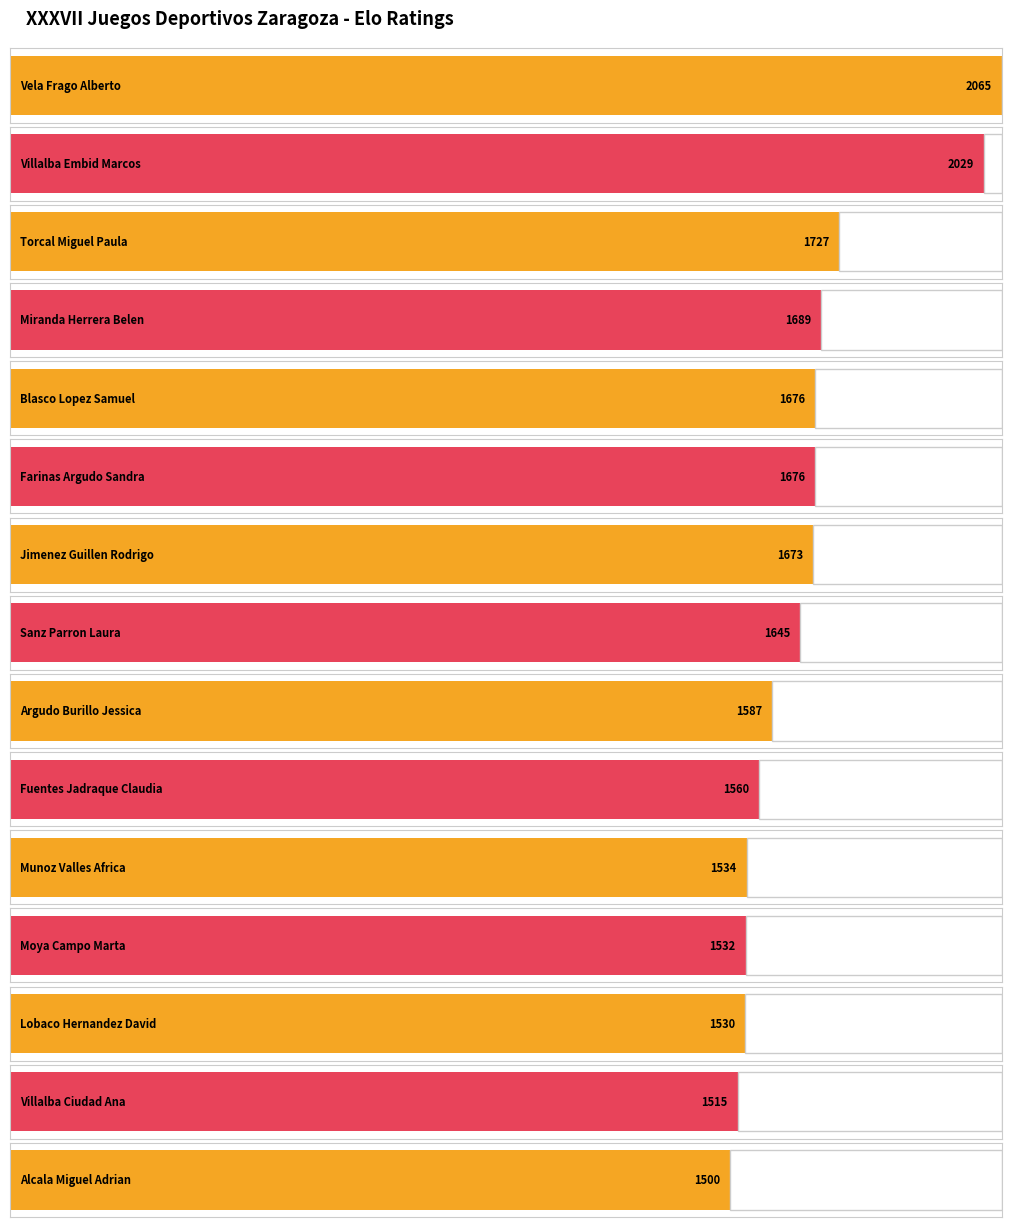

What is the average value?

1663